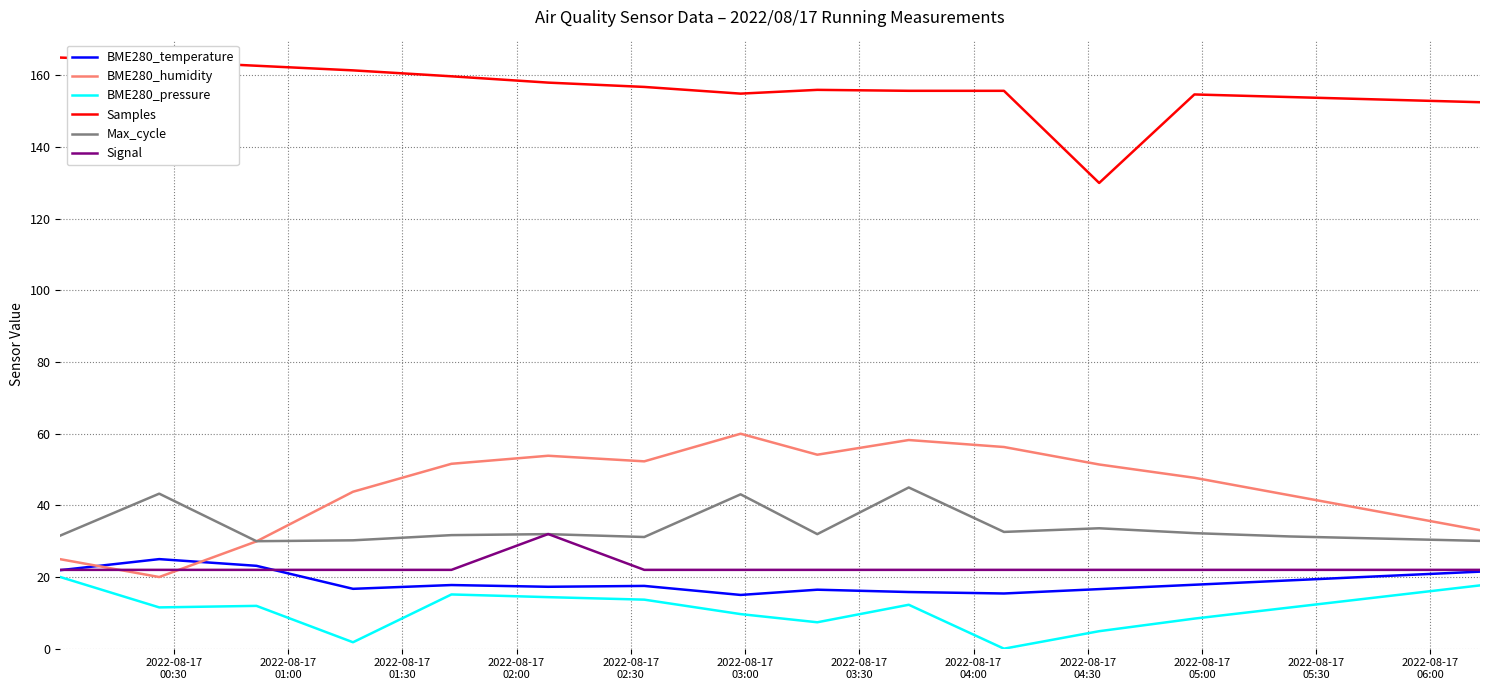

True or false: Samples and BME280_humidity intersect in this chart.

False